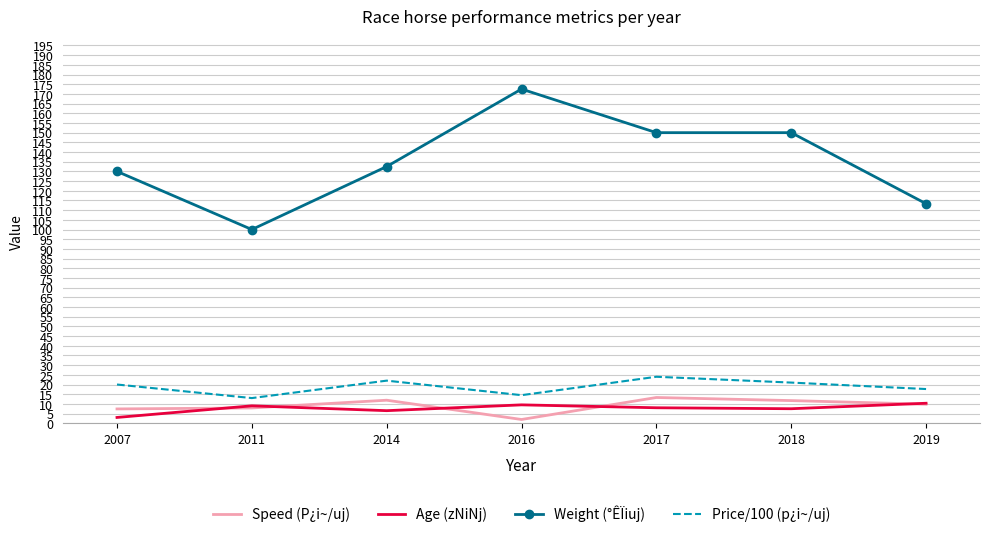

True or false: Weight (°ÊÏiuj) has more than 0 points higher than both neighbors.

True